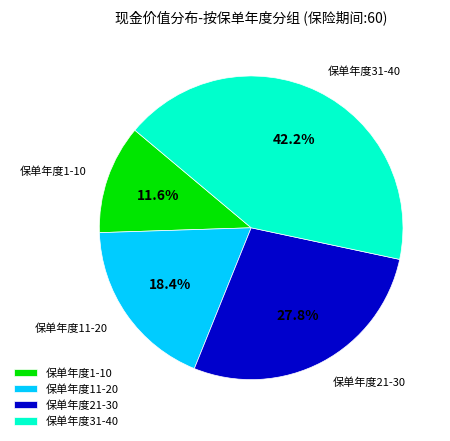

Is 保单年度21-30 the majority of the pie?

No